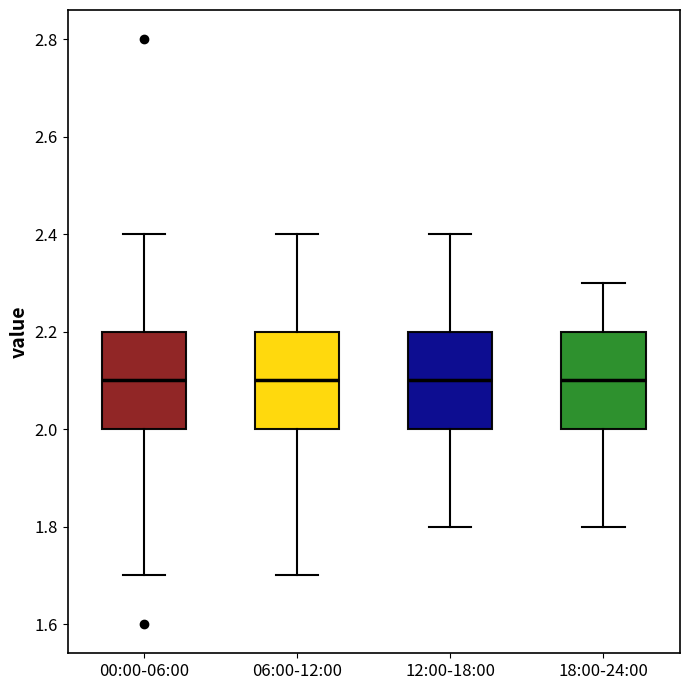

Reading left to right, transcribe this box plot: for each box, give where its median line is, the range the box spans, and where its two whiskers end, as read against the y-axis. The values are not printed on the chart, so give them approximately, as read against the axis.

00:00-06:00: median 2.1, box 2.0 to 2.2, whiskers 1.7 to 2.4
06:00-12:00: median 2.1, box 2.0 to 2.2, whiskers 1.7 to 2.4
12:00-18:00: median 2.1, box 2.0 to 2.2, whiskers 1.8 to 2.4
18:00-24:00: median 2.1, box 2.0 to 2.2, whiskers 1.8 to 2.3